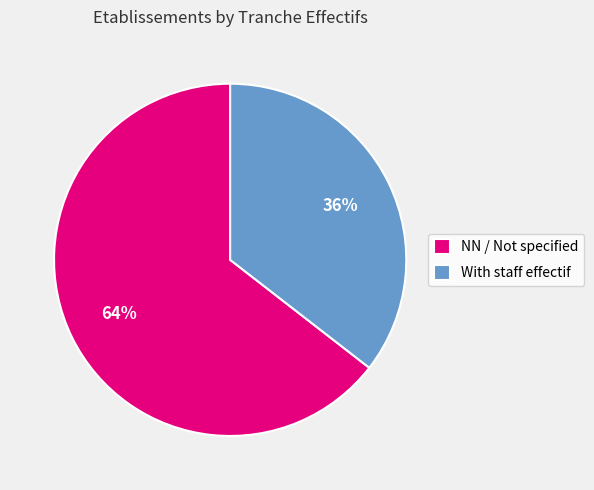

Is the sum of With staff effectif and NN / Not specified greater than half?

Yes